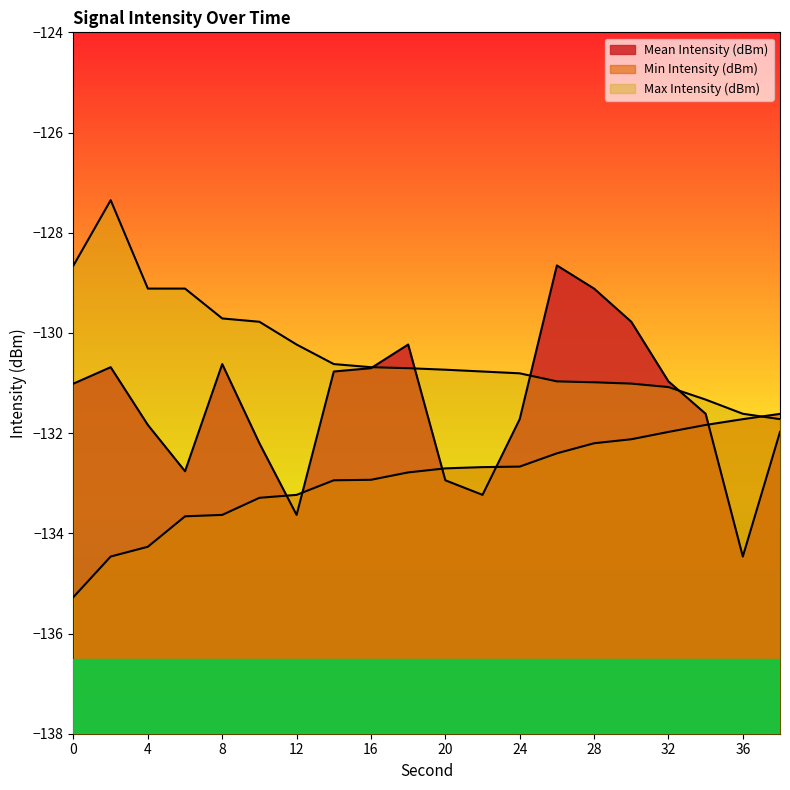

In Mean Intensity (dBm), how many points are higher than both neighbors (excluding endpoints)?

4